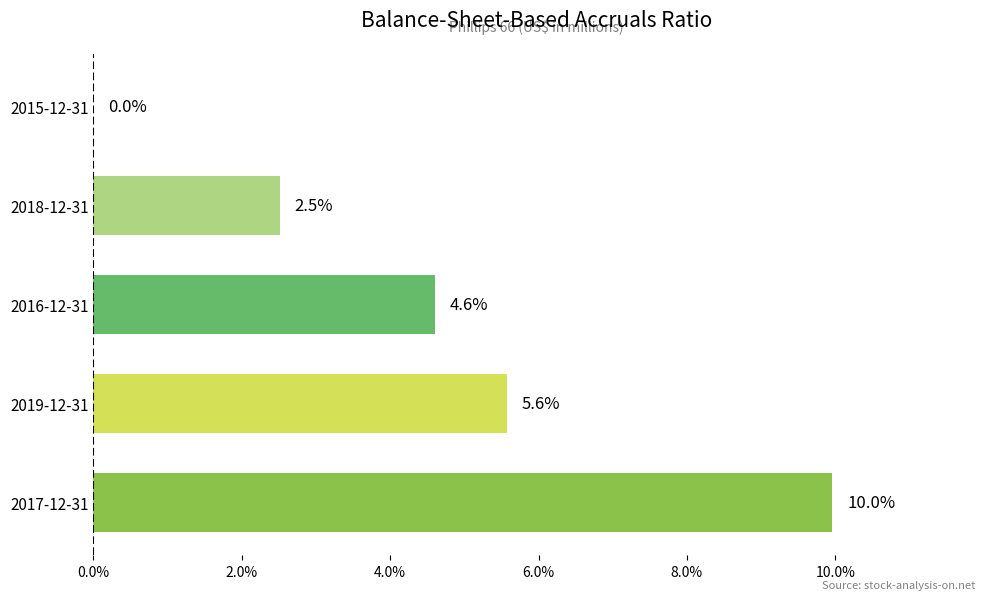

Are the bars horizontal?

Yes